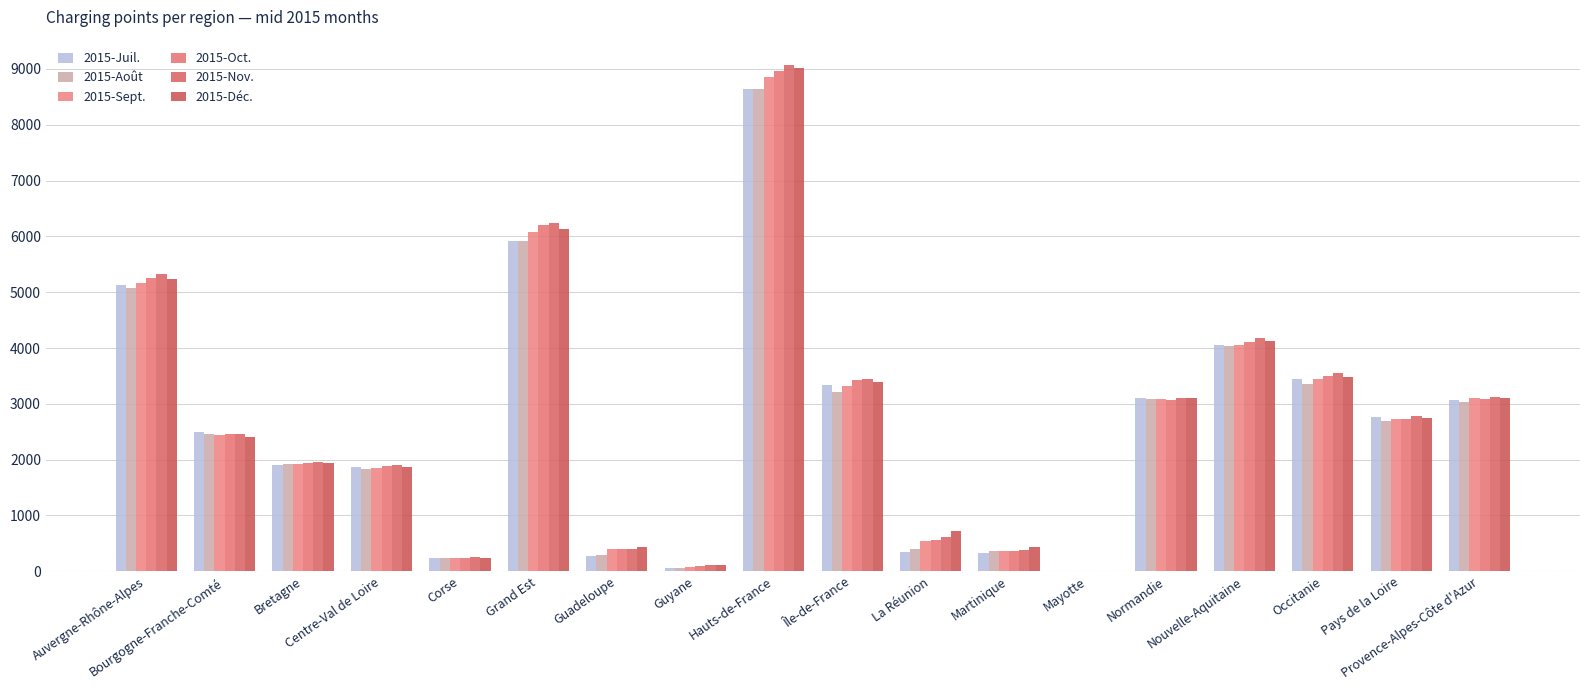

Read the 2015-Août value at Hauts-de-France.

8650